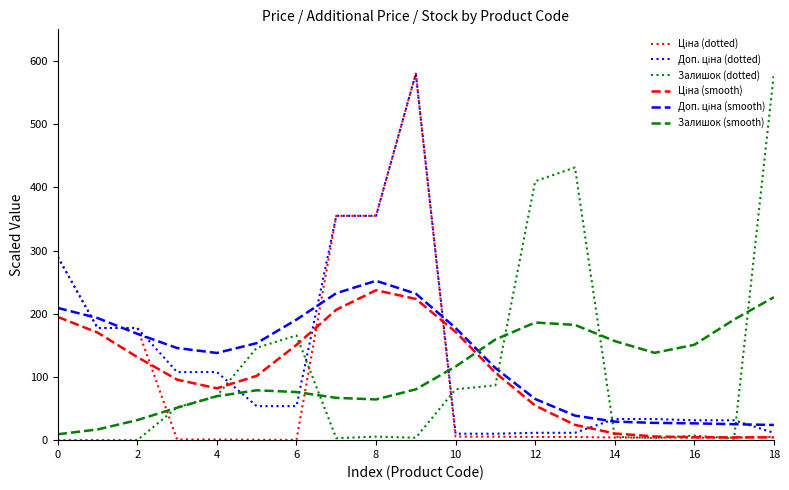

What is the greatest value displayed?

580.0